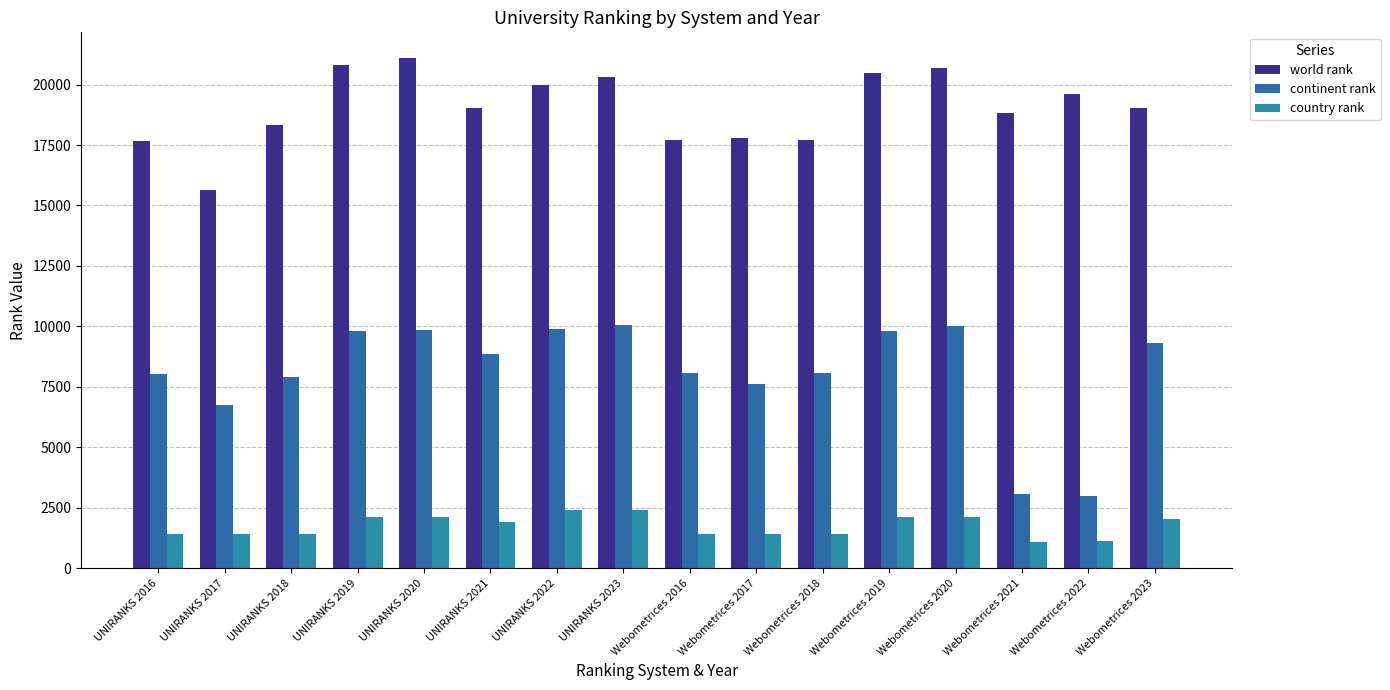

Between UNIRANKS 2023 and Webometrices 2020, which is larger?

Webometrices 2020